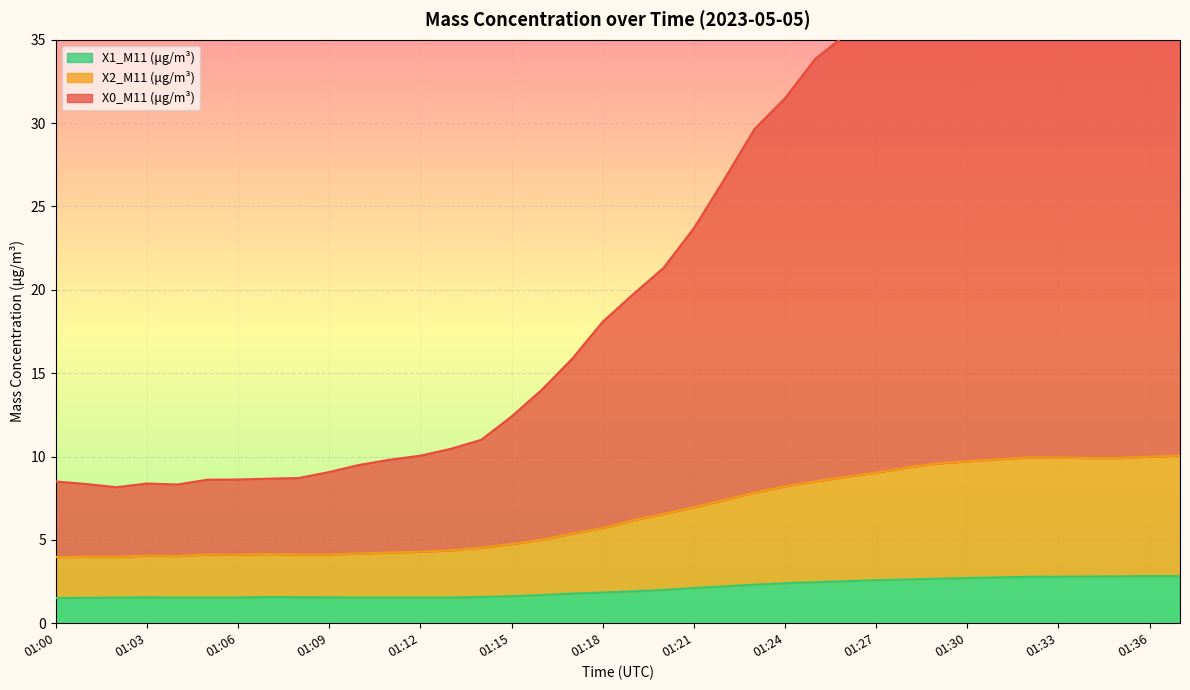

In X2_M11 (μg/m³) (line), how many points are higher than both neighbors (excluding endpoints)?

4